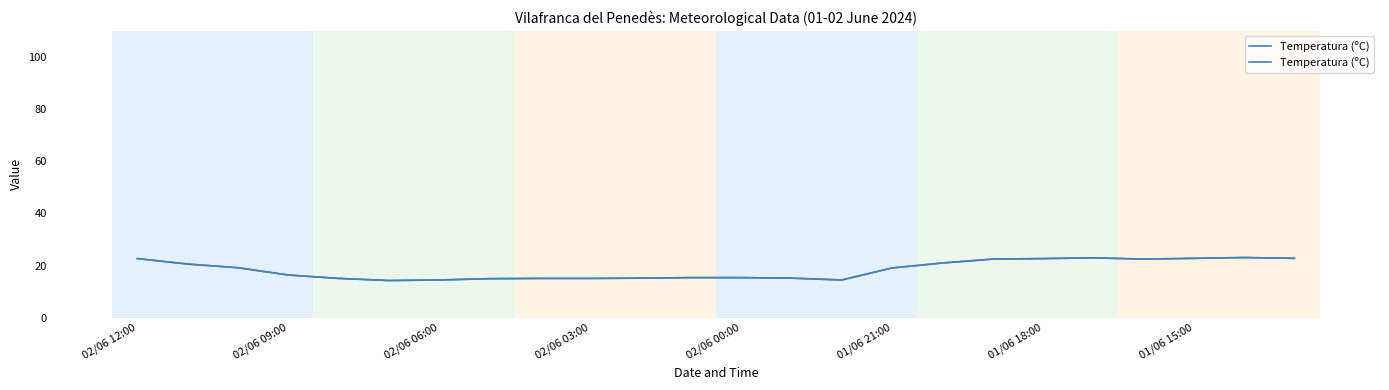

What is the smallest value displayed?

14.3